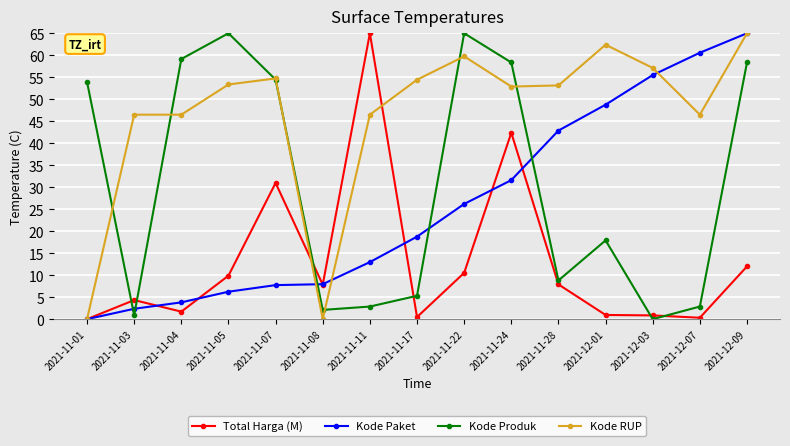

The Kode Paket series shows 14.5 at 2021-11-24. True or false?

False